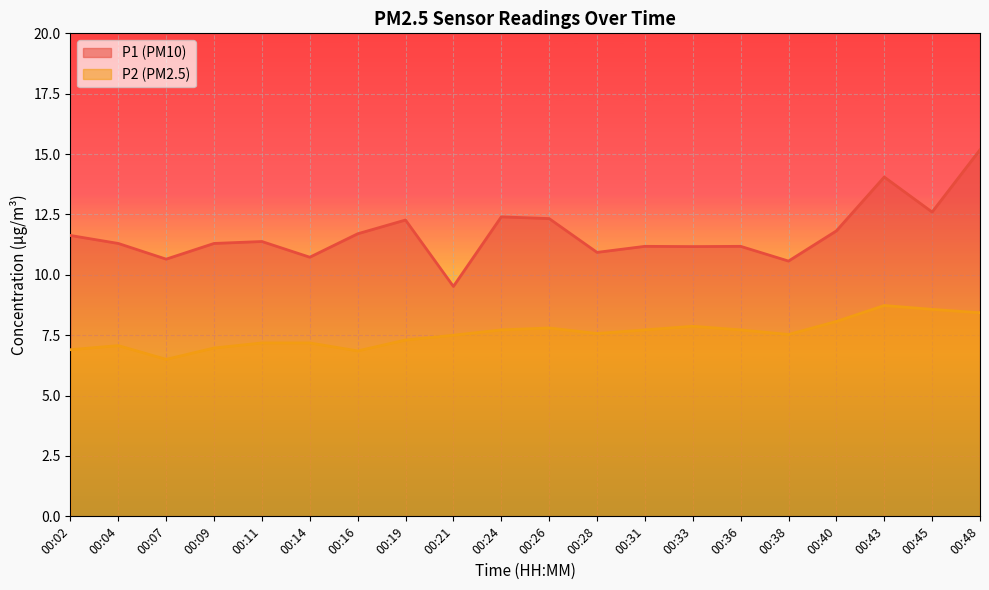

True or false: P2 and P1 intersect in this chart.

False